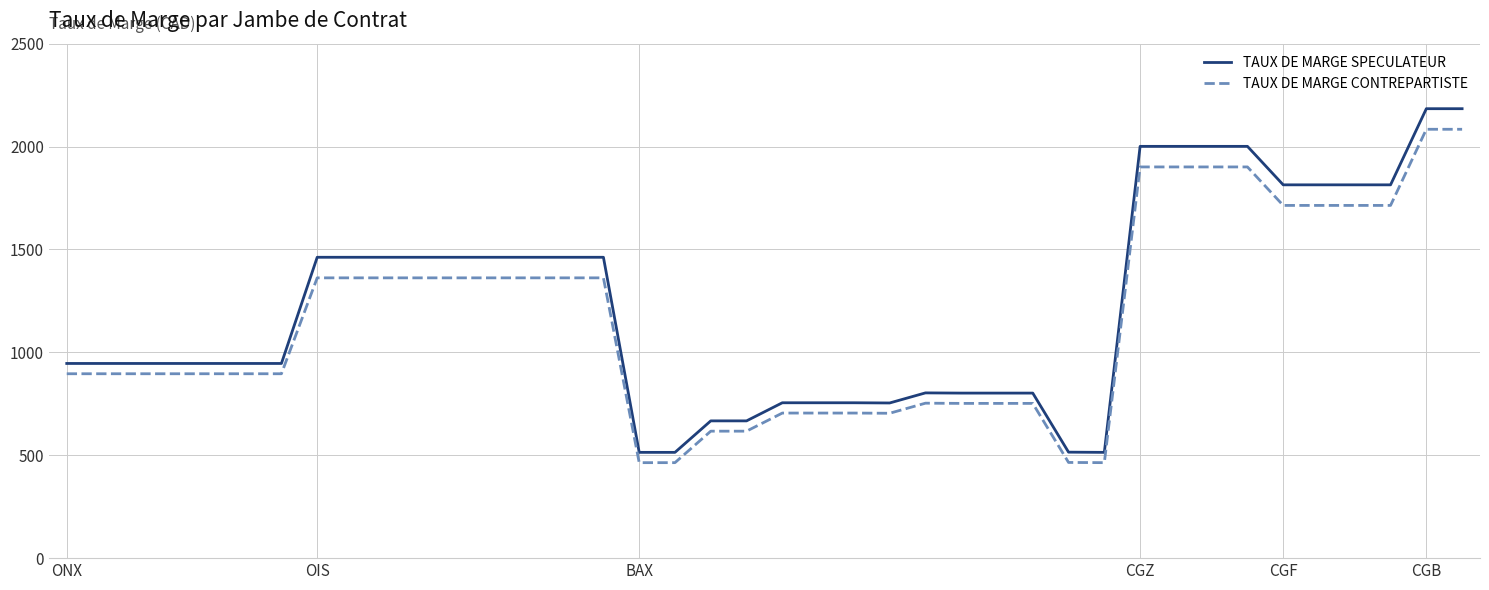

What is the difference between the maximum and minimum values in the TAUX DE MARGE CONTREPARTISTE series?

1620